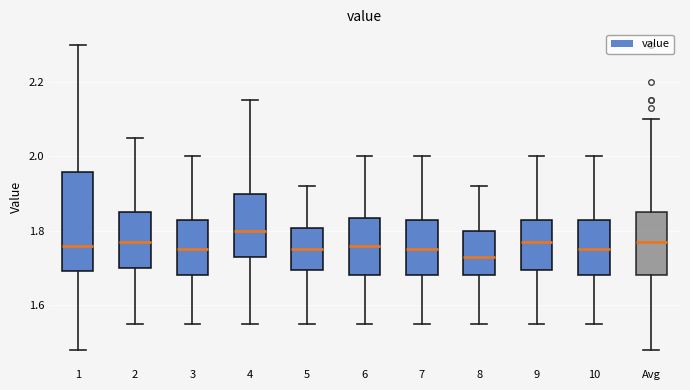

Which box's median line is the highest?

4